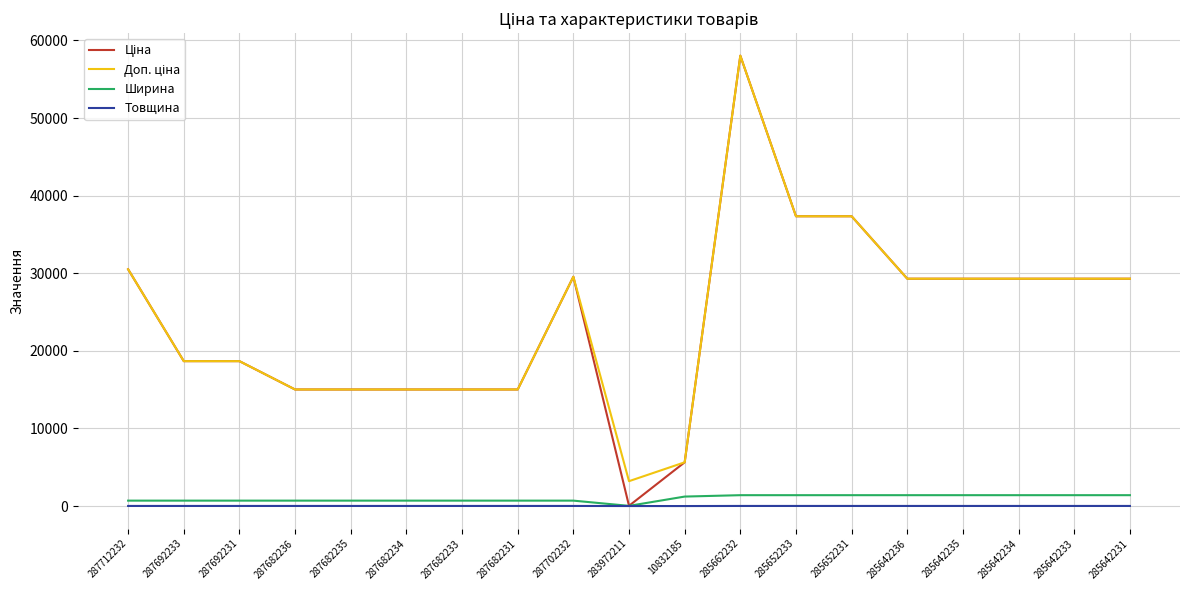

What is the maximum value for Ширина?

1400.0